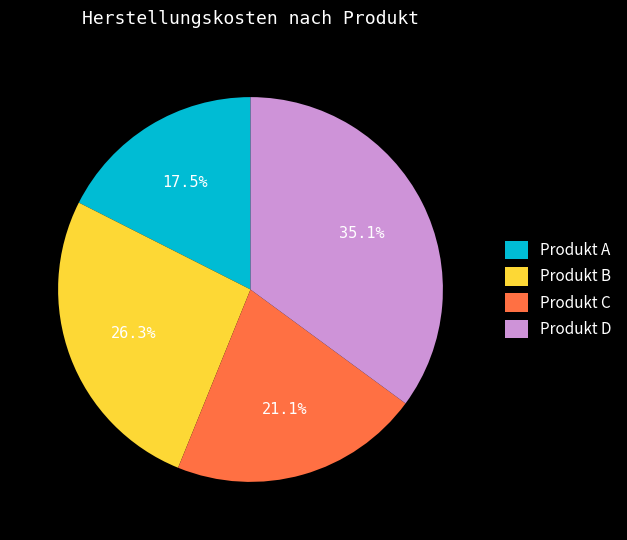

Count the number of slices in the pie.

4